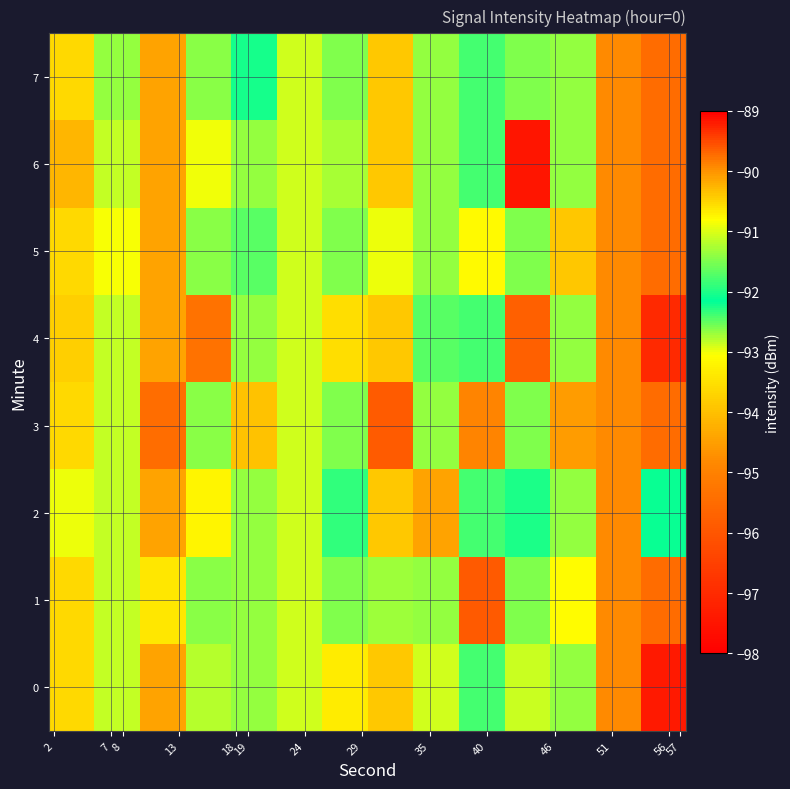

How many data points does each series have?

14